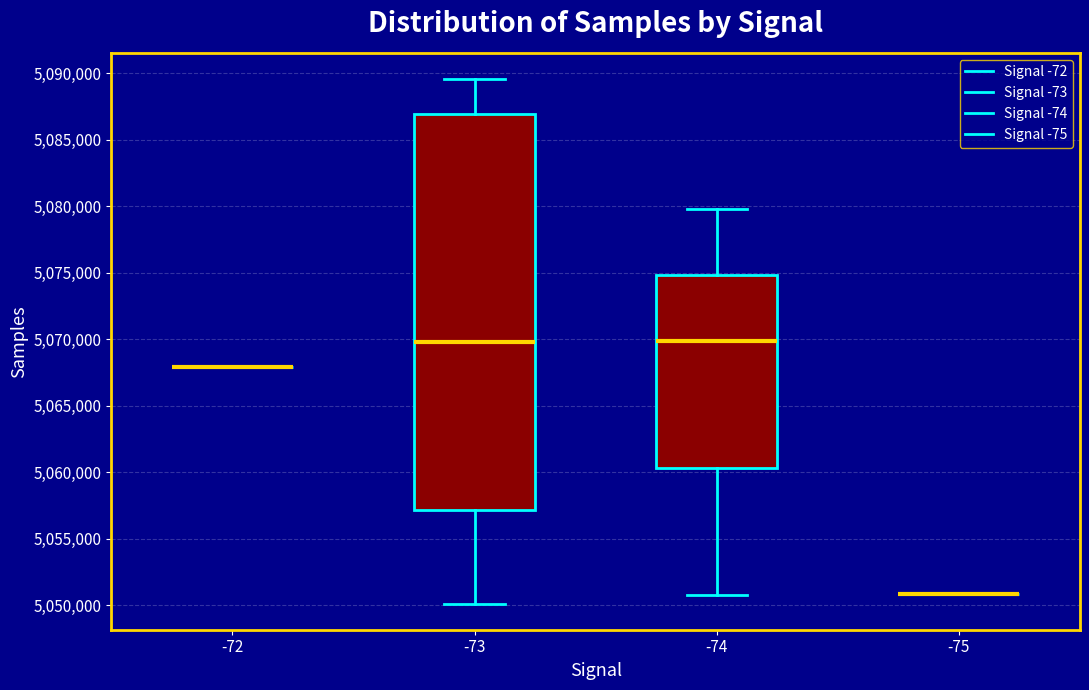

Reading left to right, transcribe this box plot: for each box, give where its median line is, the range the box spans, and where its two whiskers end, as read against the y-axis. The values are not printed on the chart, so give them approximately, as read against the axis.

-72: box collapsed to a line at 5068000, whiskers 5068000 to 5068000
-73: median 5070000, box 5057000 to 5087000, whiskers 5050000 to 5089500
-74: median 5070000, box 5060500 to 5075000, whiskers 5051000 to 5080000
-75: box collapsed to a line at 5051000, whiskers 5051000 to 5051000